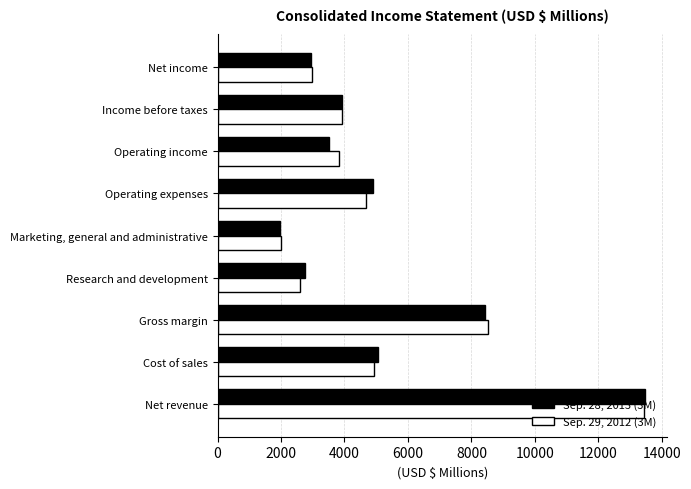

Is it true that Sep. 28, 2013 (3M) equals 4806 at Gross margin?

False